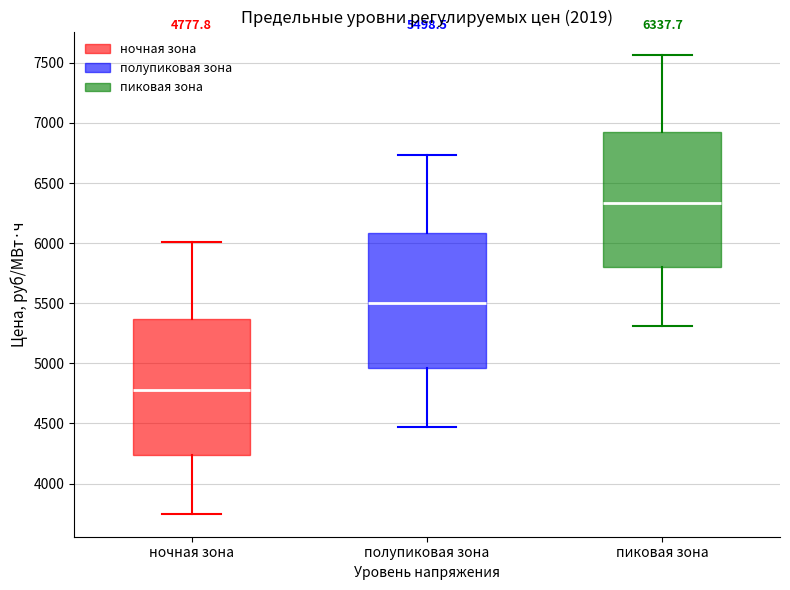

Which box has the lowest median line?

ночная зона